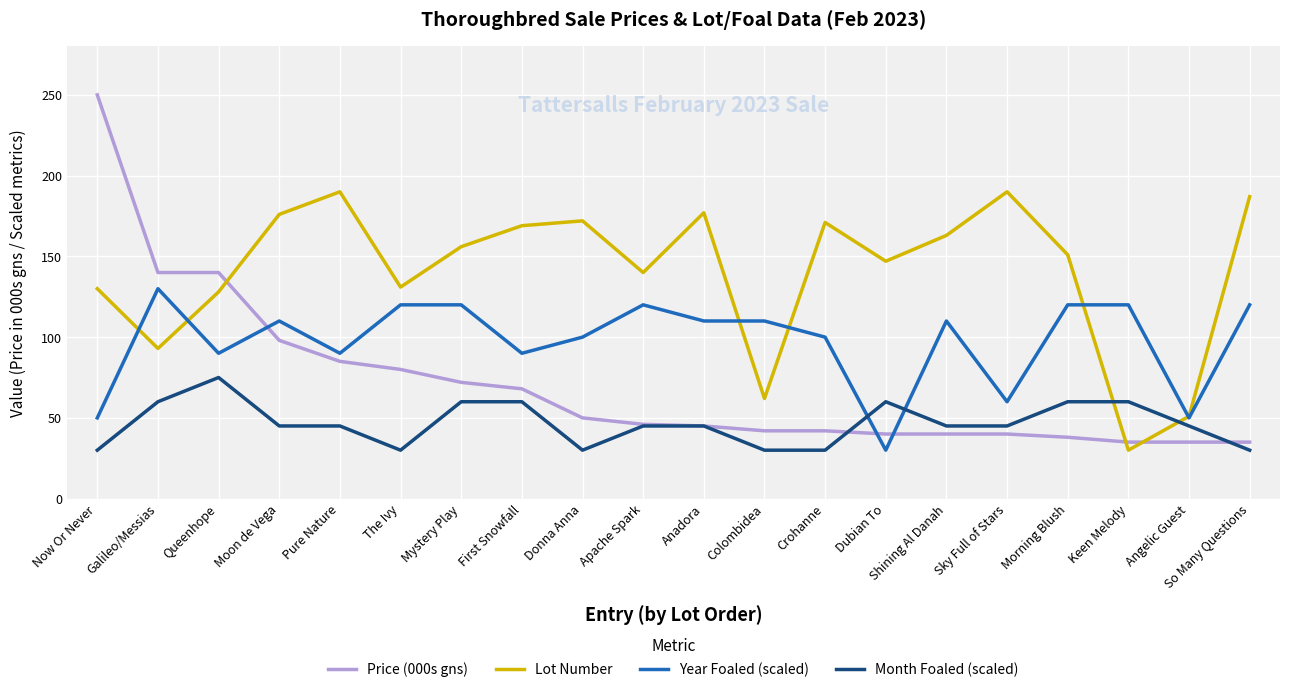

What value does the Lot Number series have at Pure Nature, to the nearest 5?

190